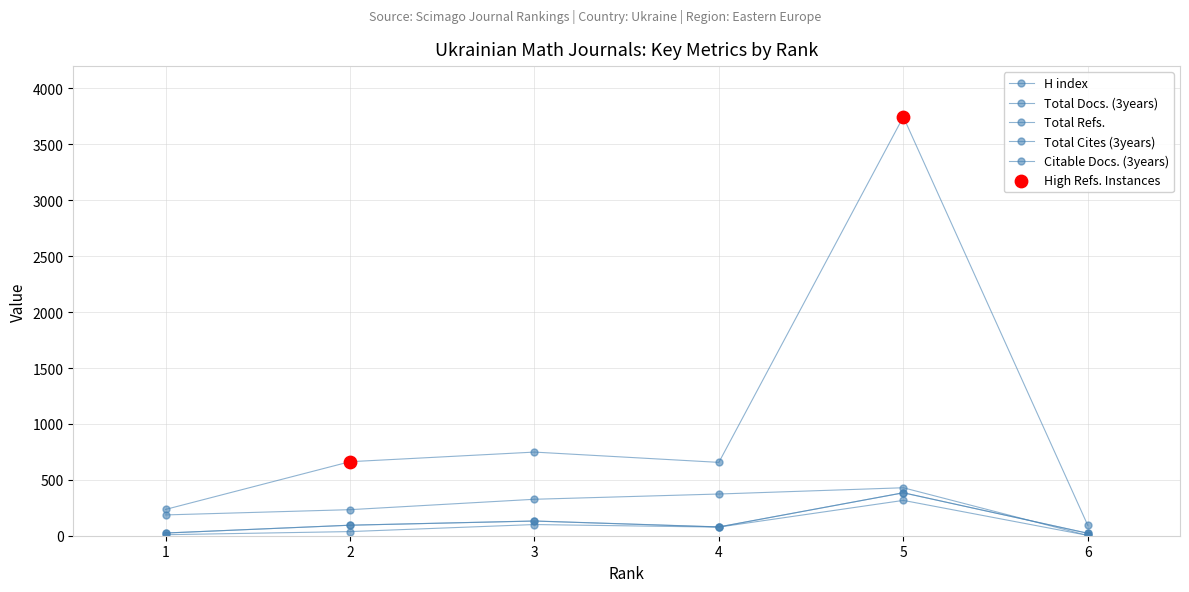

Count the number of categories in the chart.

6